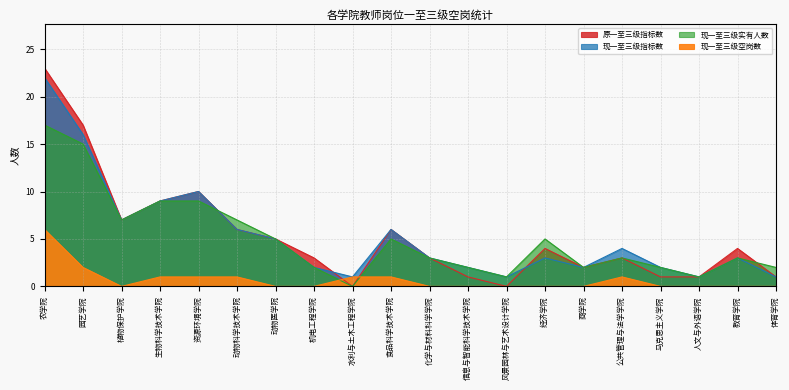

Between 水利与土木工程学院 and 化学与材料科学学院, which is larger?

化学与材料科学学院